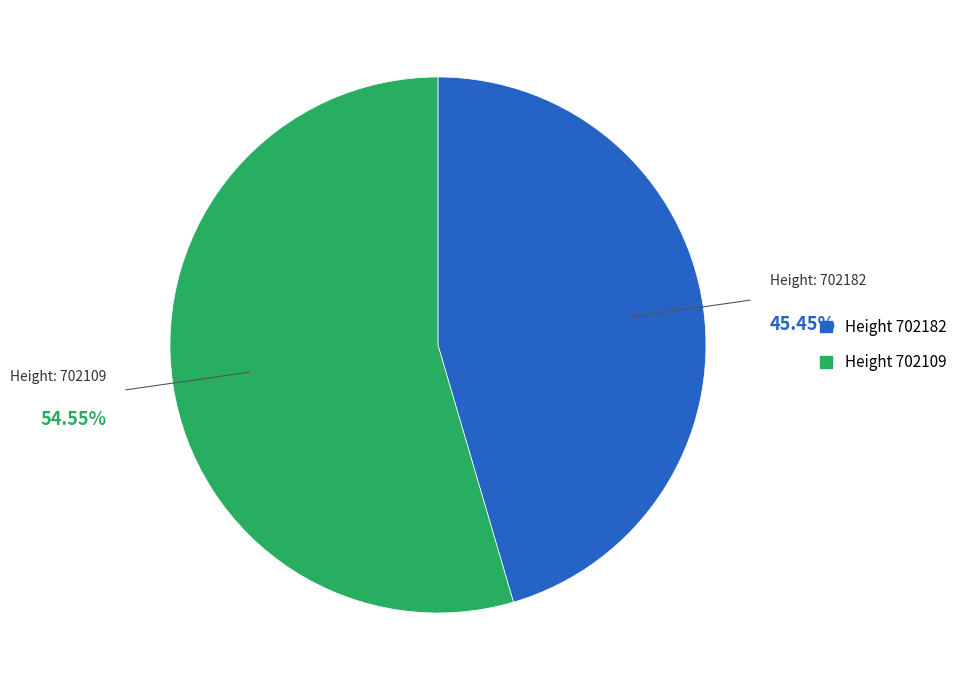

Is there a majority slice in this chart?

Yes